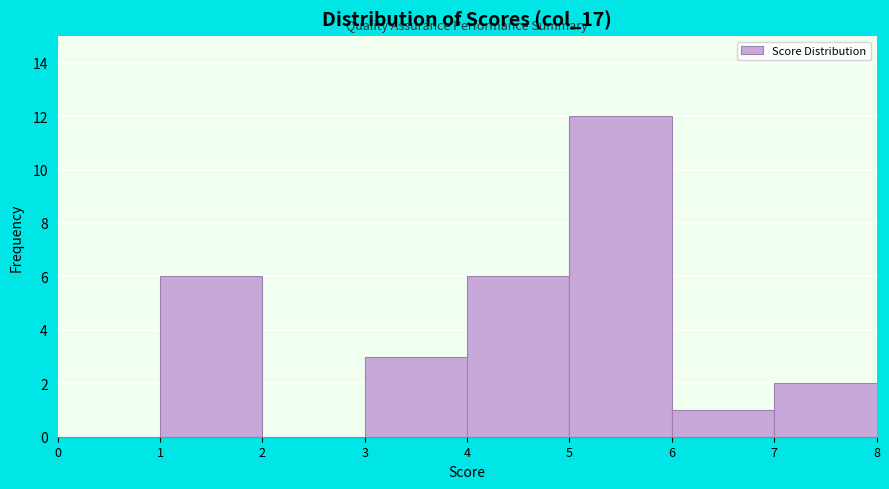

How tall is the bar that spans 3 to 4 on the x-axis? The values are not printed on the chart, so give them approximately, as read against the axis.

3